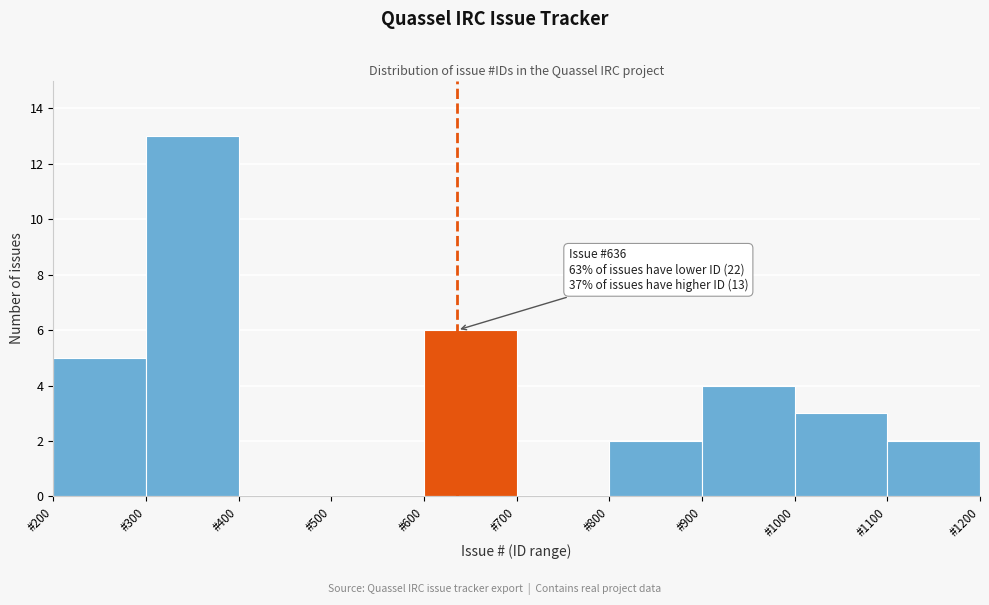

Which range on the x-axis has the tallest bar?

300 to 400